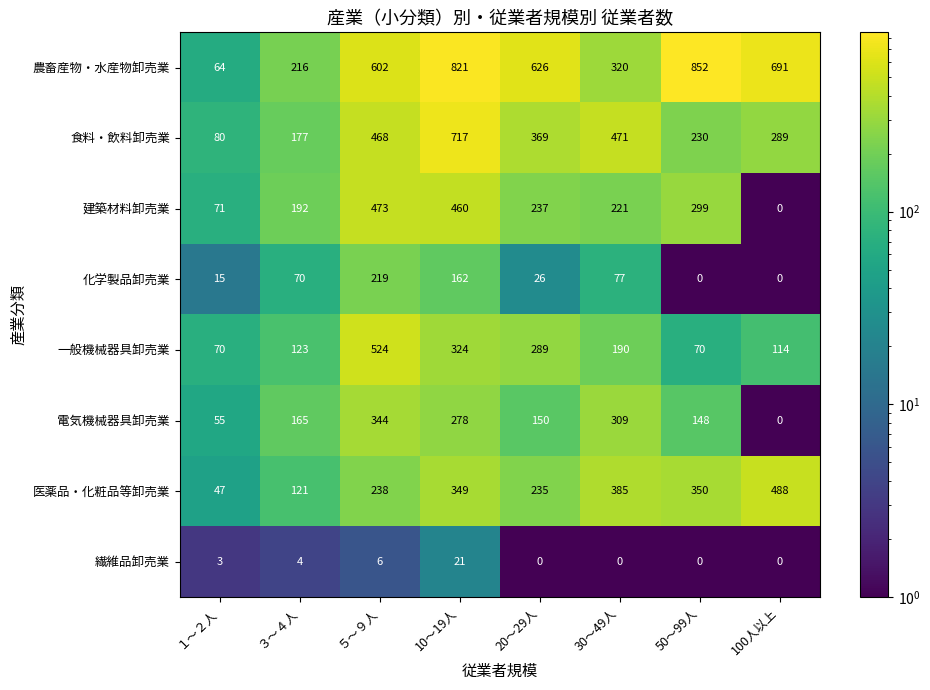

Between 30～49人 and 50～99人, which series saw the biggest shift?

農畜産物・水産物卸売業